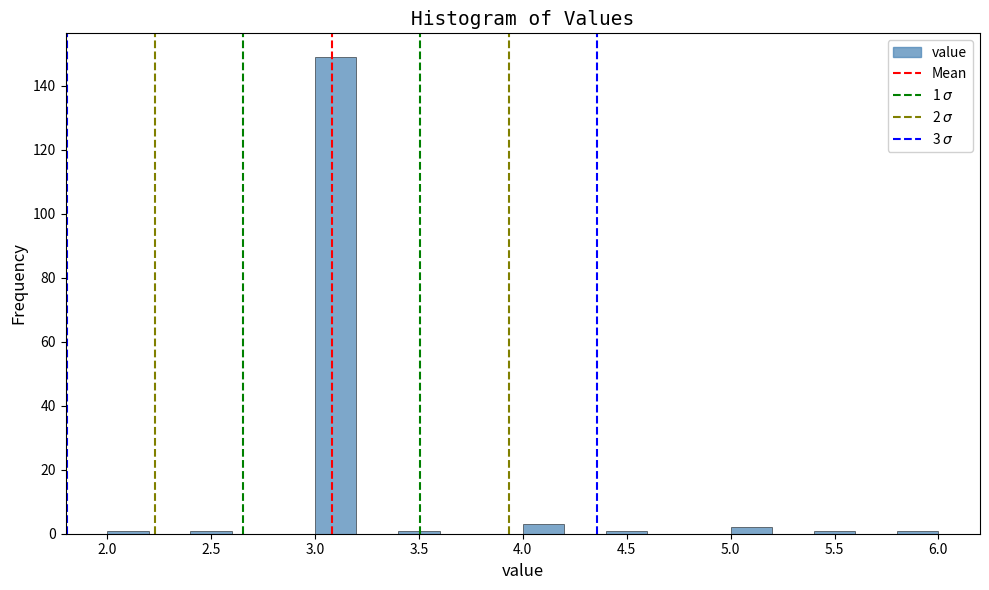

Over which range of the x-axis is the bar tallest?

3.0 to 3.2